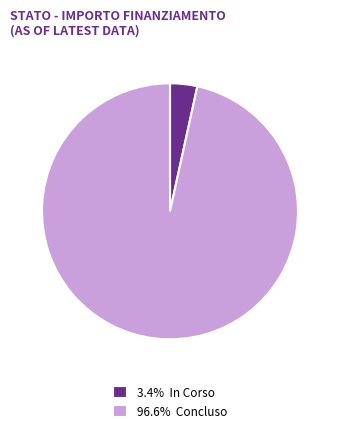

Is there any slice that represents more than half of the pie?

Yes